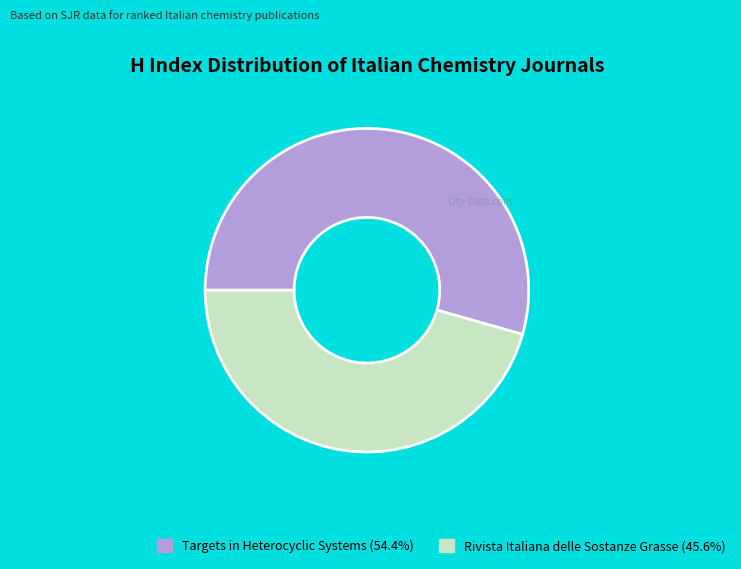

What is the smallest slice in the pie chart?

Rivista Italiana delle Sostanze Grasse